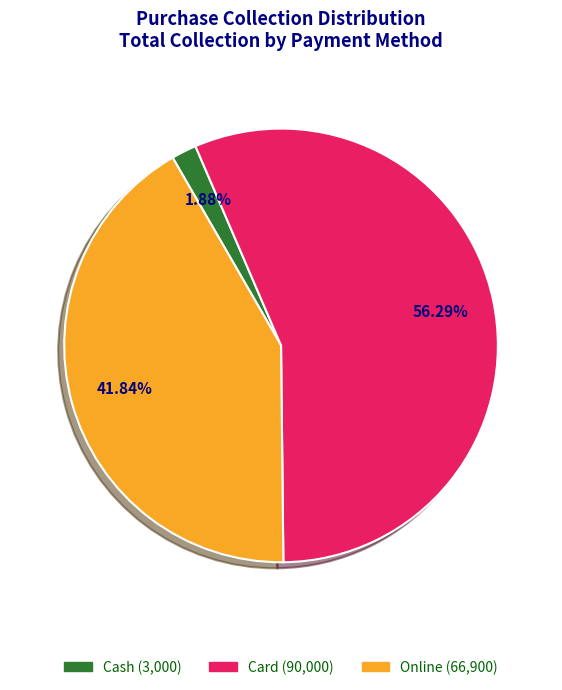

The Online slice represents 42% of the pie. True or false?

True